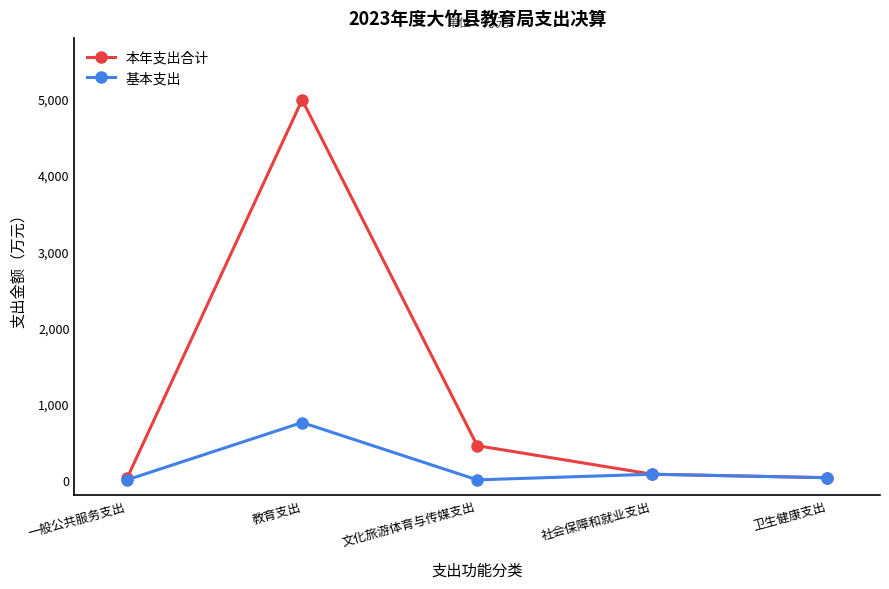

At how many categories does at least one series exceed 3326?

1